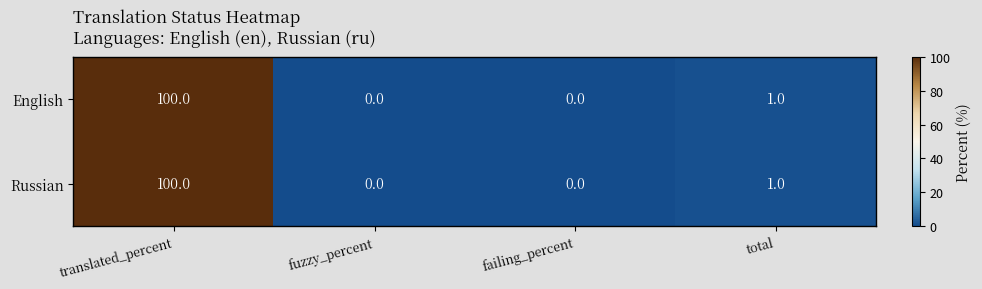

What is the difference between the Russian values at translated_percent and fuzzy_percent?

100